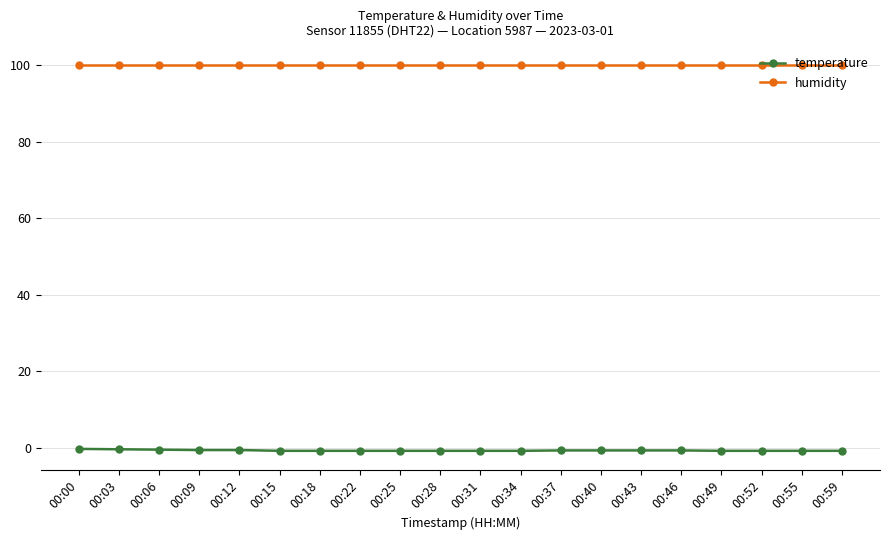

List the series in order of their peak value, highest first.

humidity, temperature